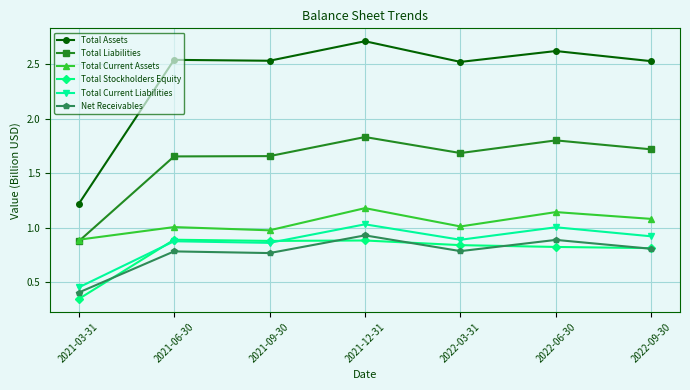

What are all the series names shown in the legend?

Total Assets, Total Liabilities, Total Current Assets, Total Stockholders Equity, Total Current Liabilities, Net Receivables